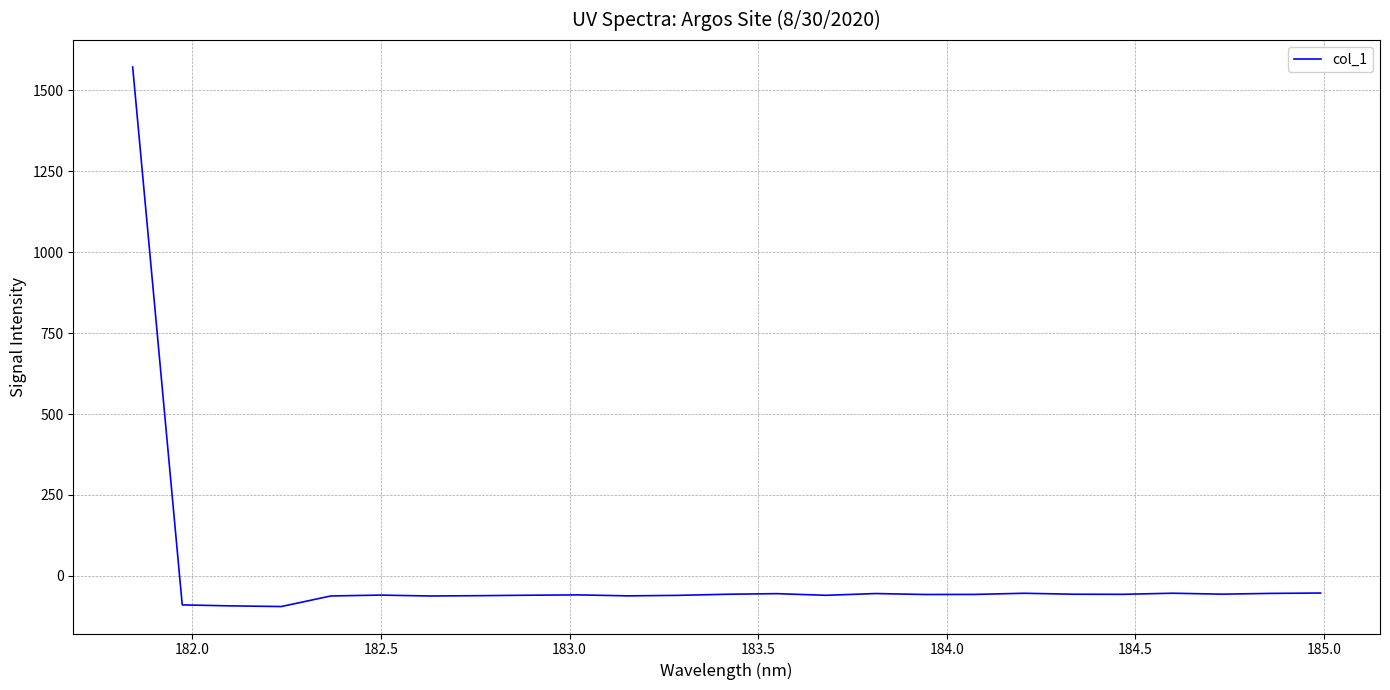

What is the greatest value displayed?

1571.4